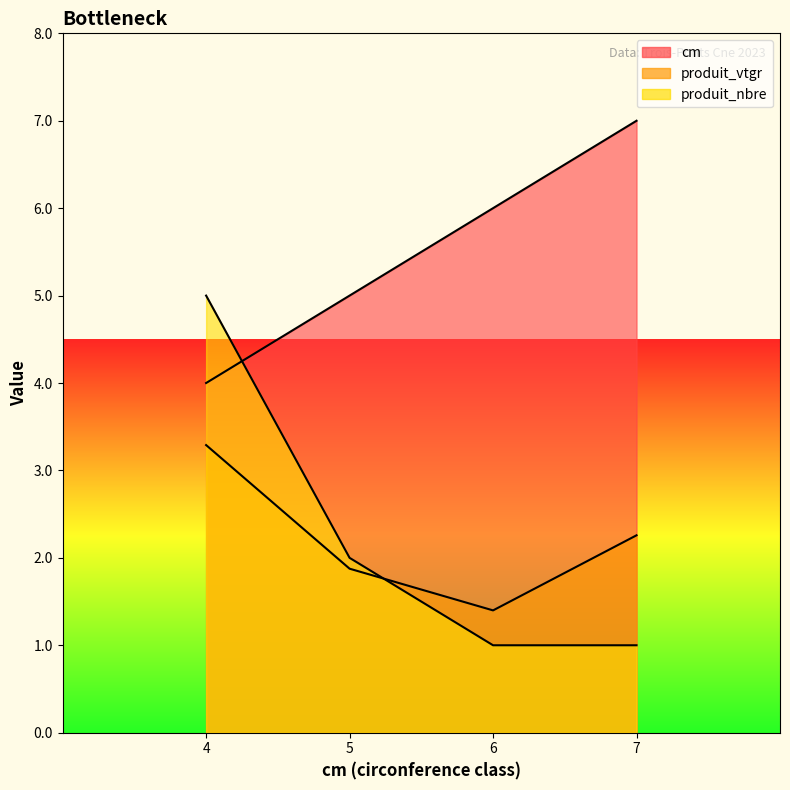

How many values in the produit_nbre series are below 2?

2